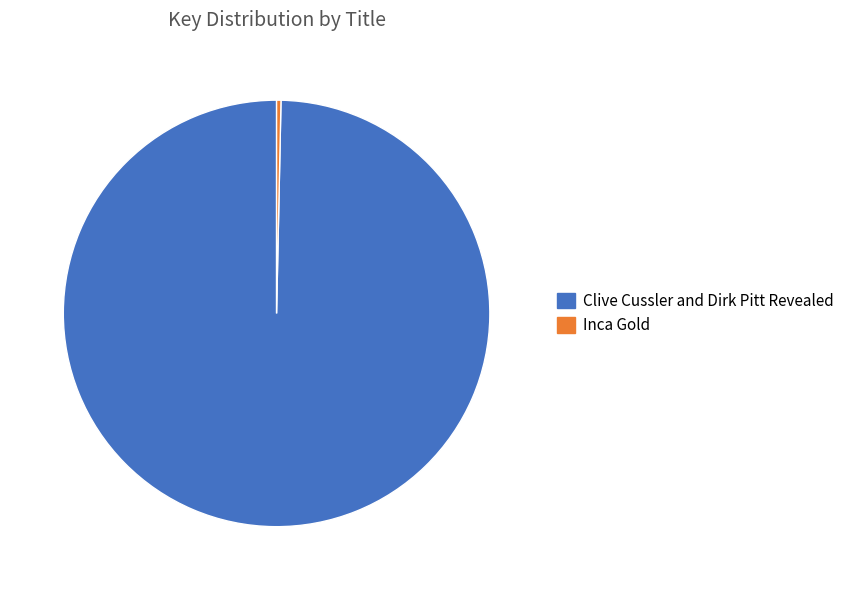

True or false: Inca Gold accounts for 0% of the total.

True